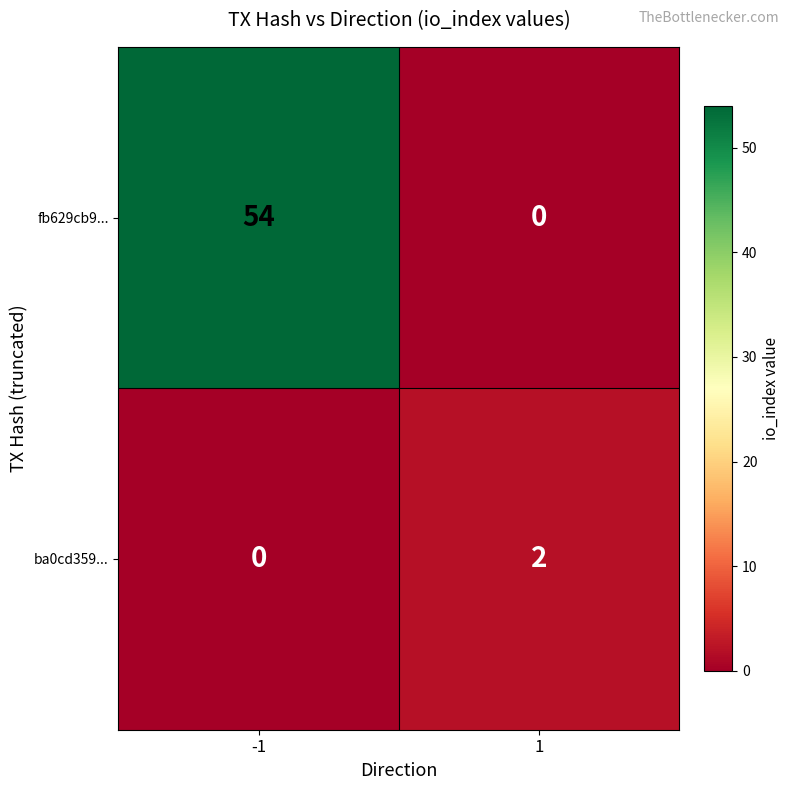

The fb629cb9... series shows 90 at -1. True or false?

False